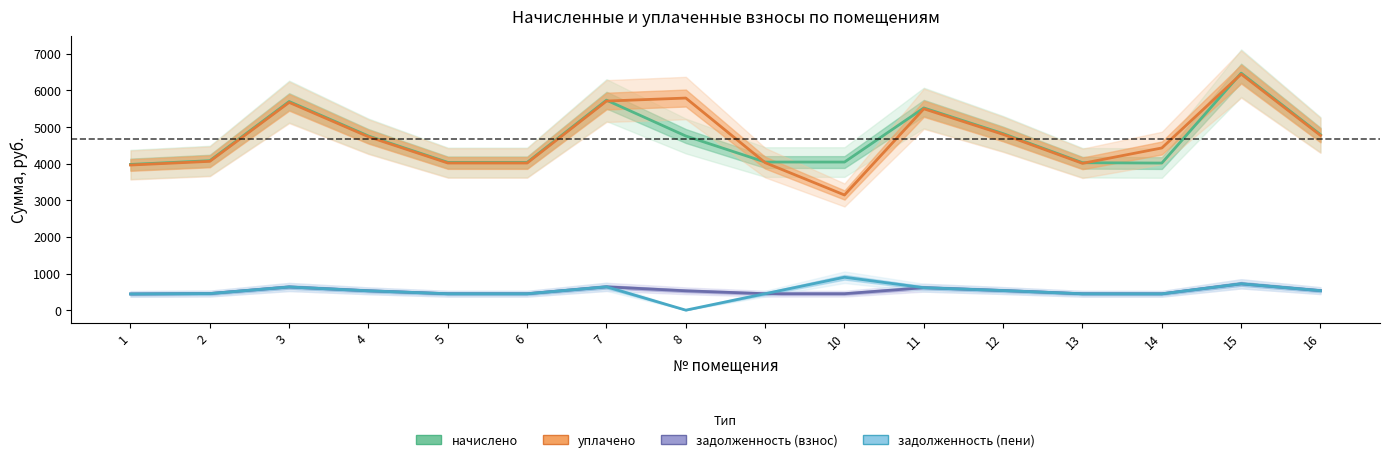

True or false: уплачено and задолженность (пени) cross at least once.

False